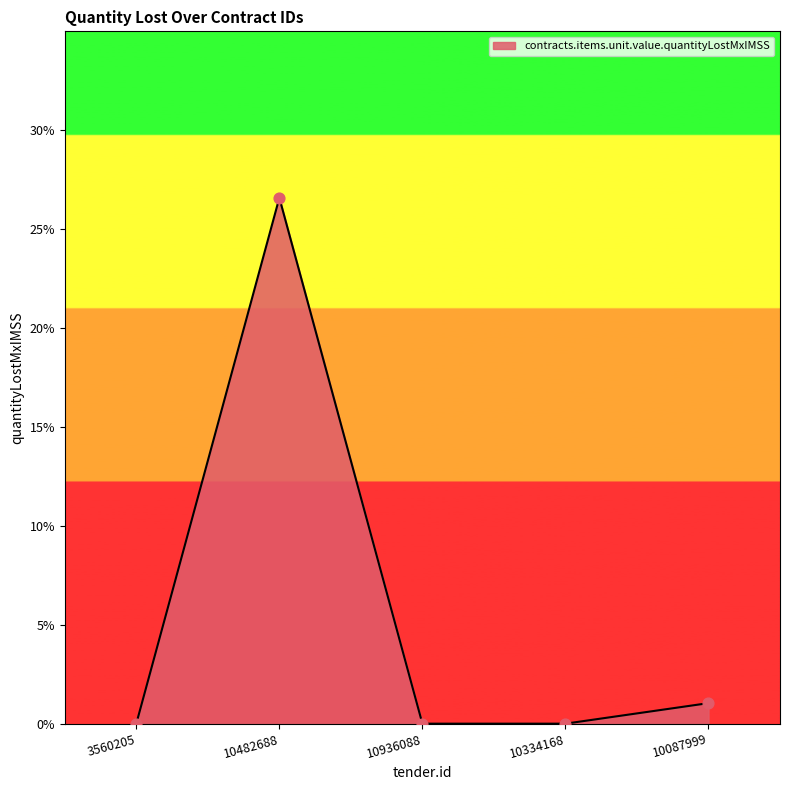

Between 10334168 and 10482688, which is larger?

10482688